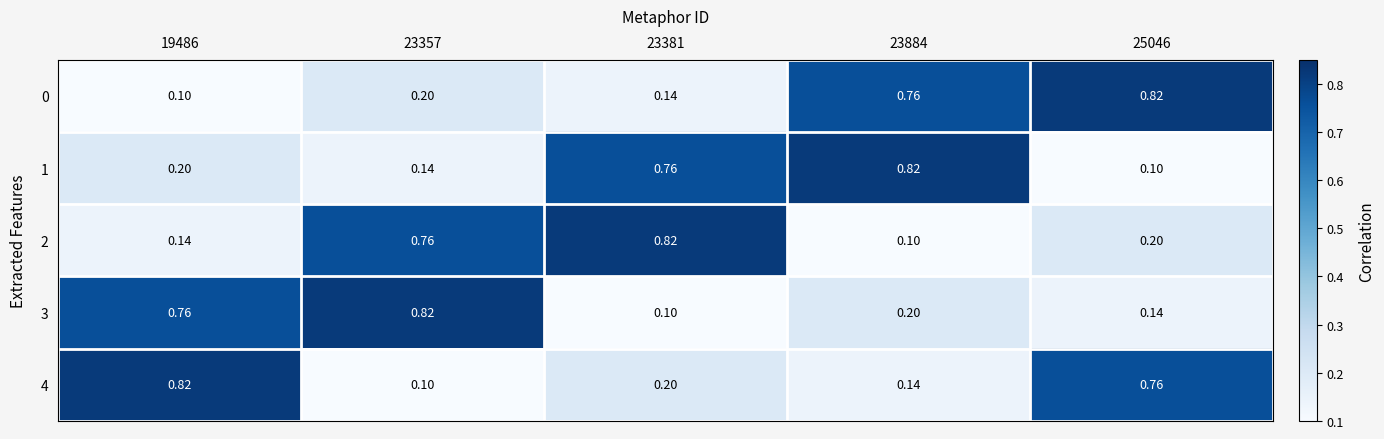

Count the number of categories in the chart.

5